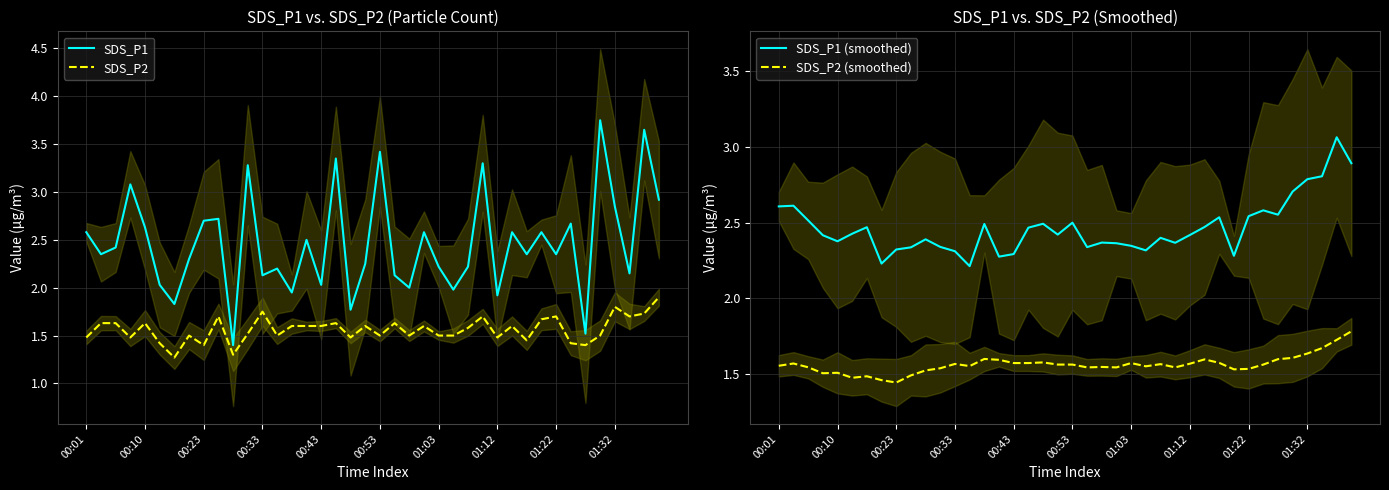

True or false: SDS_P2 and SDS_P1 (smoothed) intersect in this chart.

False